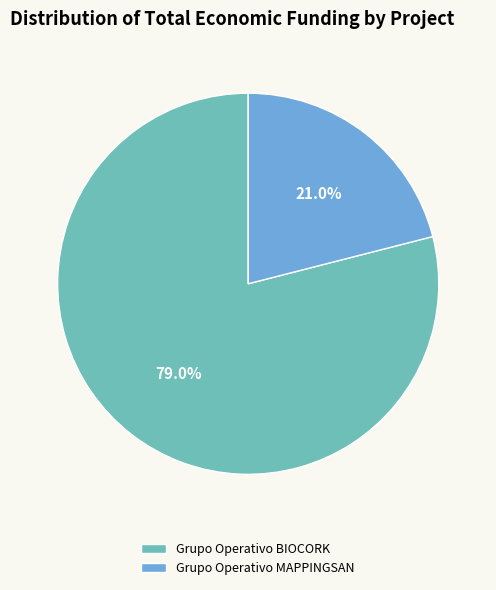

Which category has the smallest portion of the pie?

Grupo Operativo MAPPINGSAN